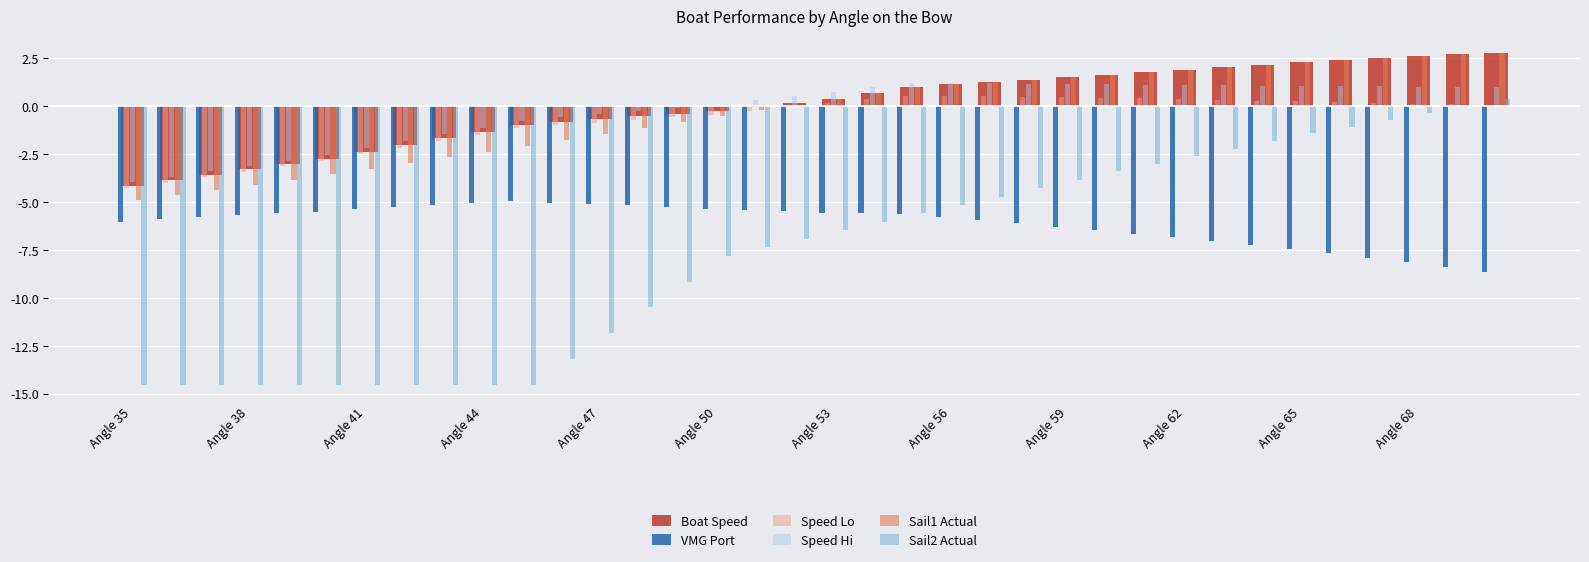

What is the sum of all Speed Hi values?

-8.6